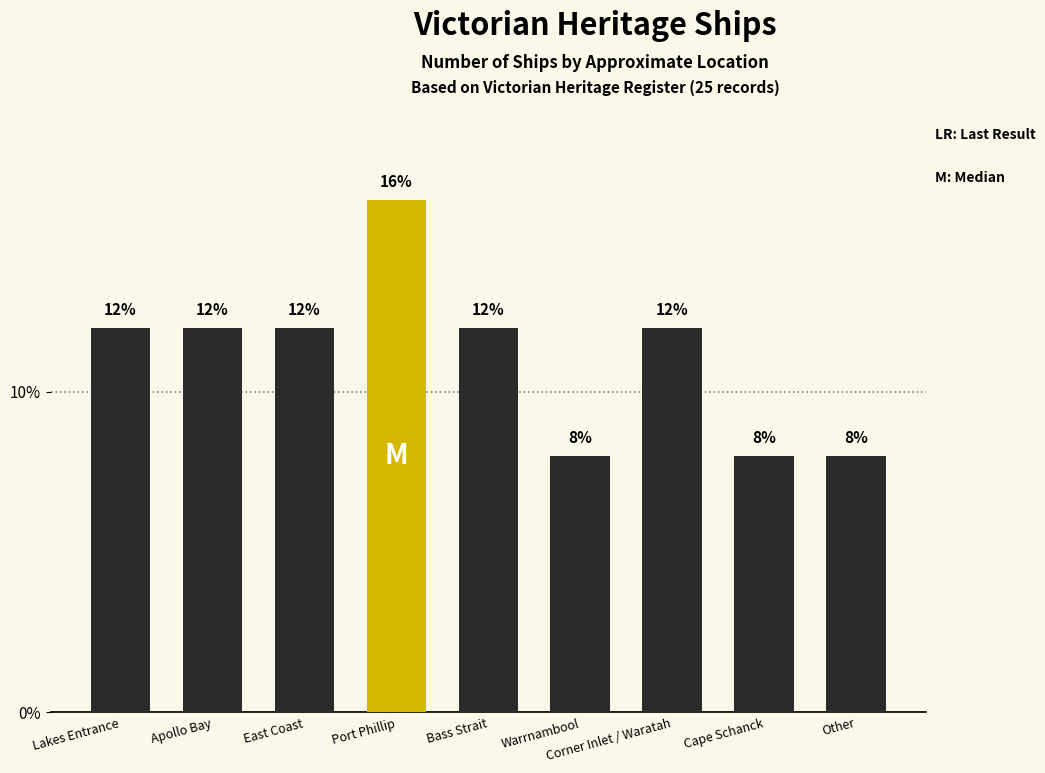

What is the average value?

11